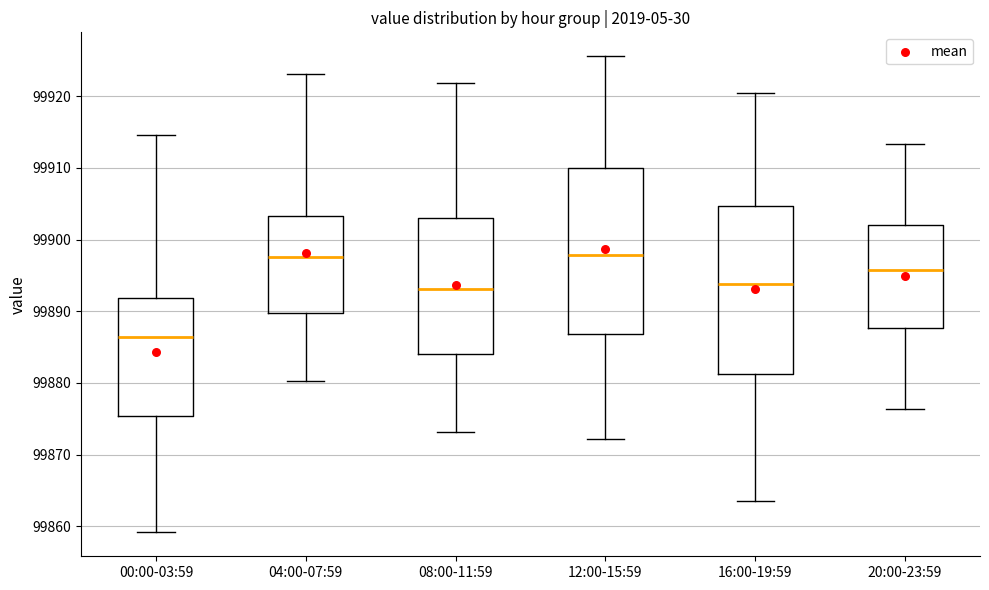

Reading left to right, transcribe this box plot: for each box, give where its median line is, the range the box spans, and where its two whiskers end, as read against the y-axis. The values are not printed on the chart, so give them approximately, as read against the axis.

00:00-03:59: median 99886, box 99875 to 99892, whiskers 99859 to 99915
04:00-07:59: median 99898, box 99890 to 99903, whiskers 99880 to 99923
08:00-11:59: median 99893, box 99884 to 99903, whiskers 99873 to 99922
12:00-15:59: median 99898, box 99887 to 99910, whiskers 99872 to 99926
16:00-19:59: median 99894, box 99881 to 99905, whiskers 99864 to 99921
20:00-23:59: median 99896, box 99888 to 99902, whiskers 99876 to 99913